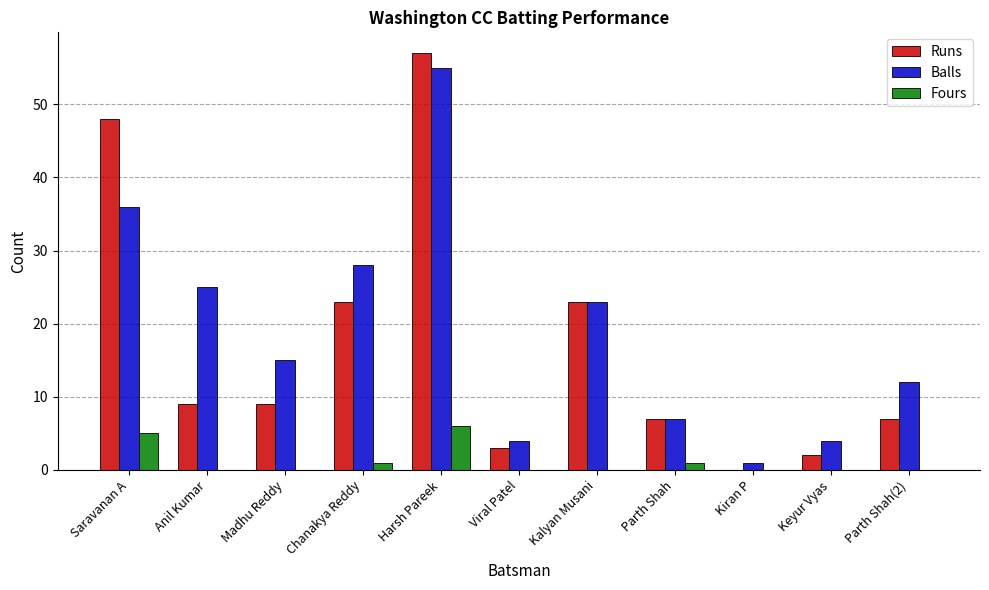

Which series changed the most between Saravanan A and Parth Shah?

Runs